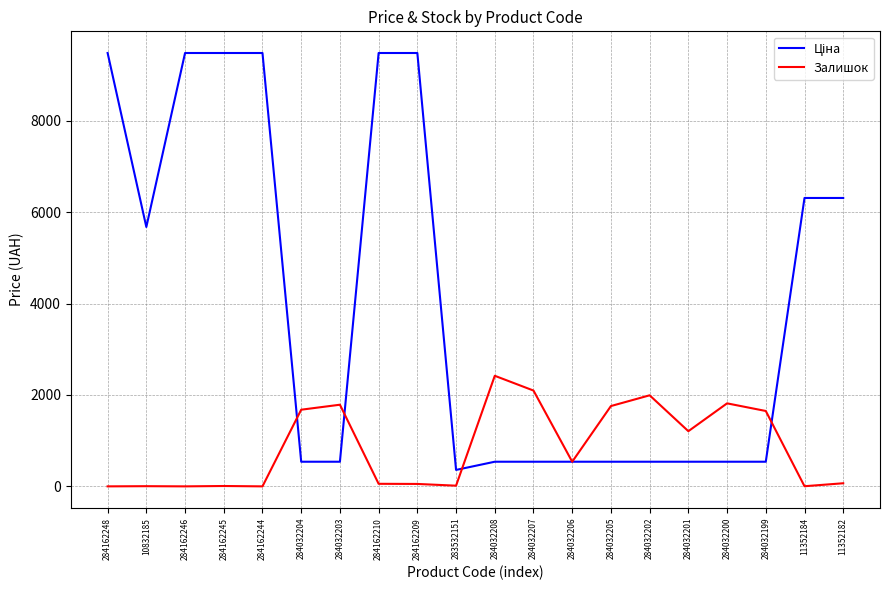

How many lines are shown in the chart?

2